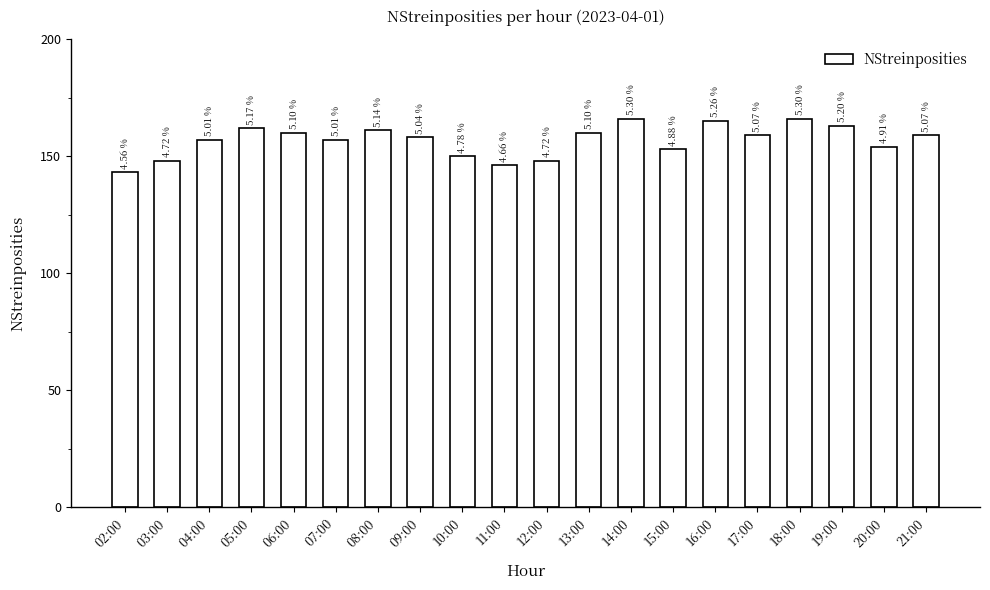

What is the difference between the values at 18:00 and 06:00?

6